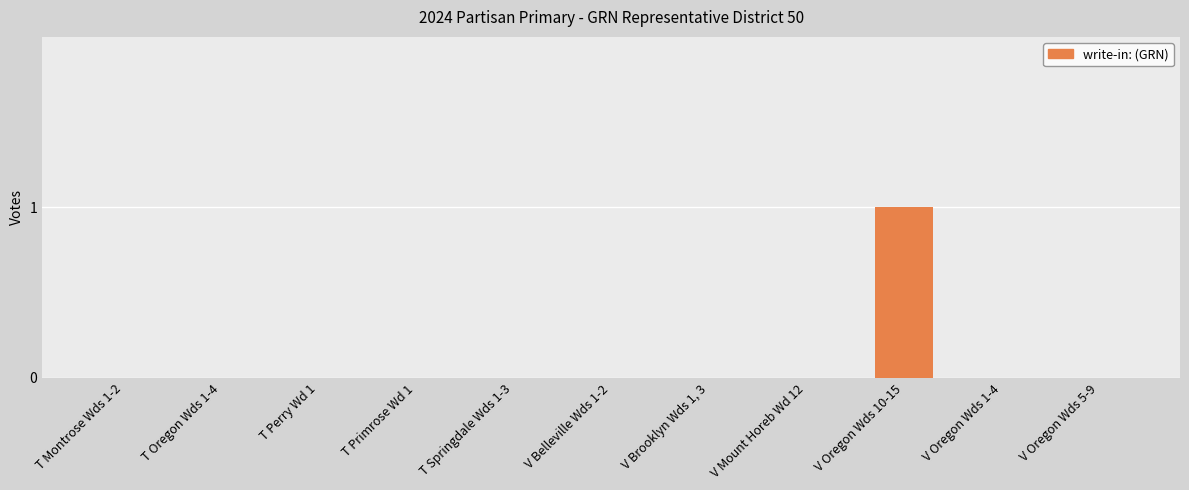

What is the change in value from V Brooklyn Wds 1, 3 to V Oregon Wds 10-15?

+1